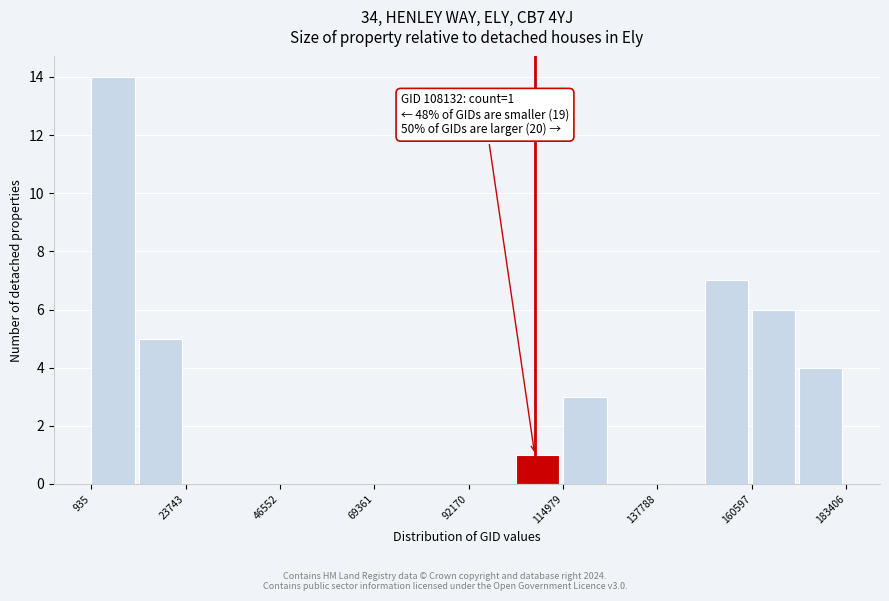

Read against the x-axis, roughly where is the centre of the tallest bar?

5000